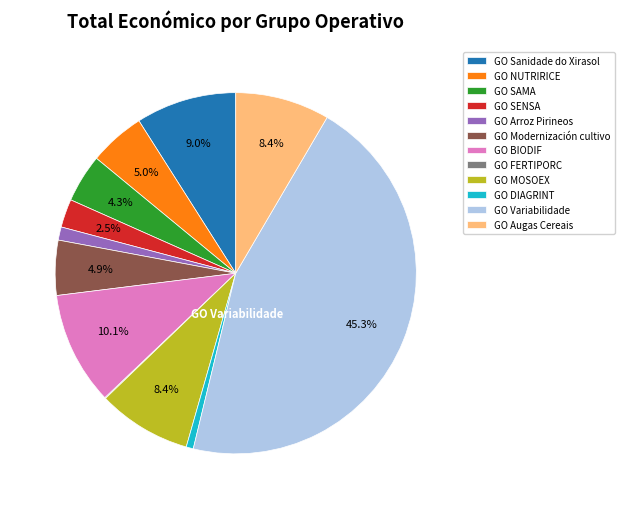

Does GO NUTRIRICE represent more than half of the total?

No